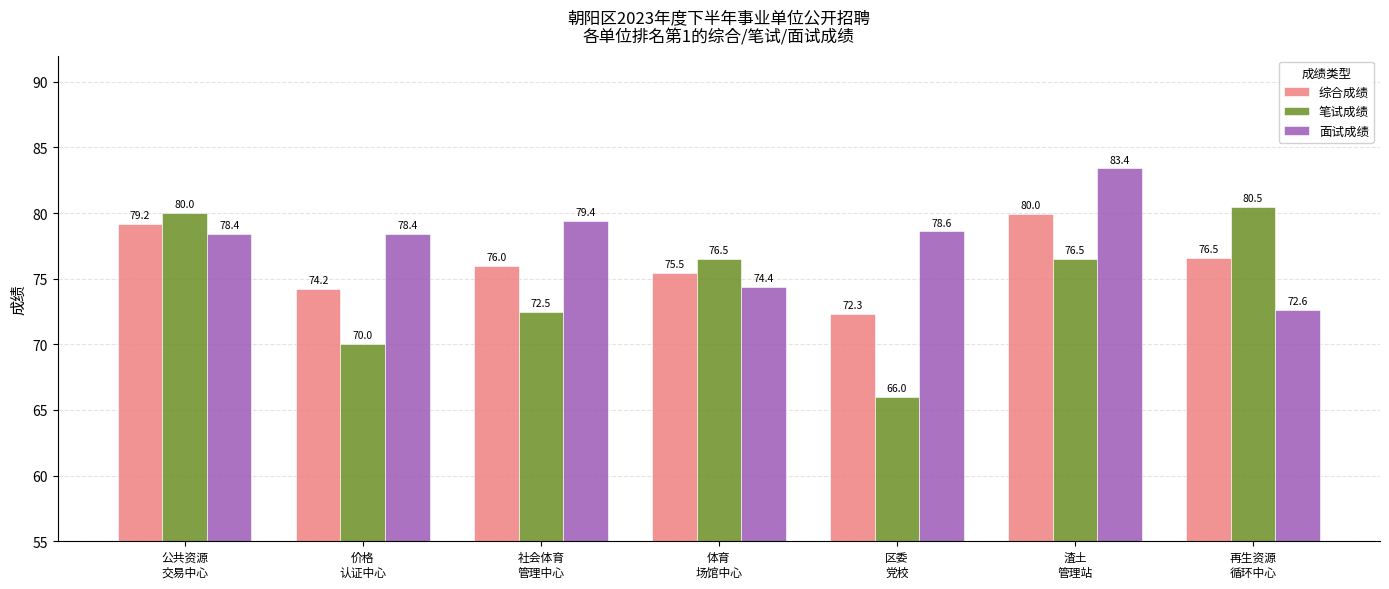

At which label does 综合成绩 reach its minimum?

区委
党校